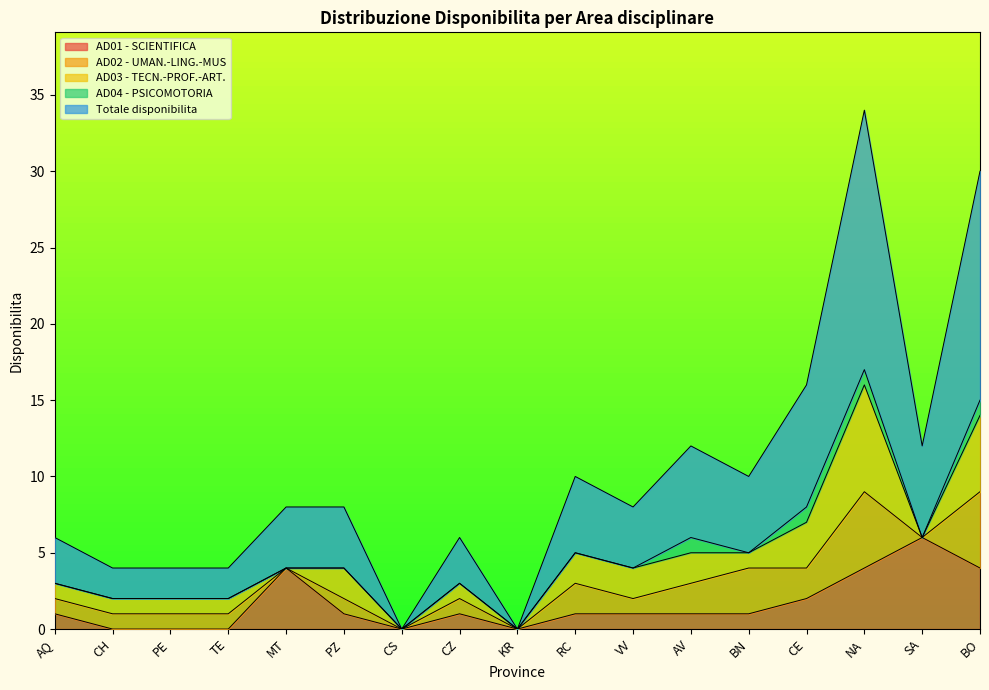

Reading left to right, what are all the values shown in this chart?

AD01 - SCIENTIFICA: 1	0	0	0	4	1	0	1	0	1	1	1	1	2	4	6	4
AD02 - UMAN.-LING.-MUS: 1	1	1	1	0	1	0	1	0	2	1	2	3	2	5	0	5
AD03 - TECN.-PROF.-ART.: 1	1	1	1	0	2	0	1	0	2	2	2	1	3	7	0	5
AD04 - PSICOMOTORIA: 0	0	0	0	0	0	0	0	0	0	0	1	0	1	1	0	1
Totale disponibilita: 3	2	2	2	4	4	0	3	0	5	4	6	5	8	17	6	15